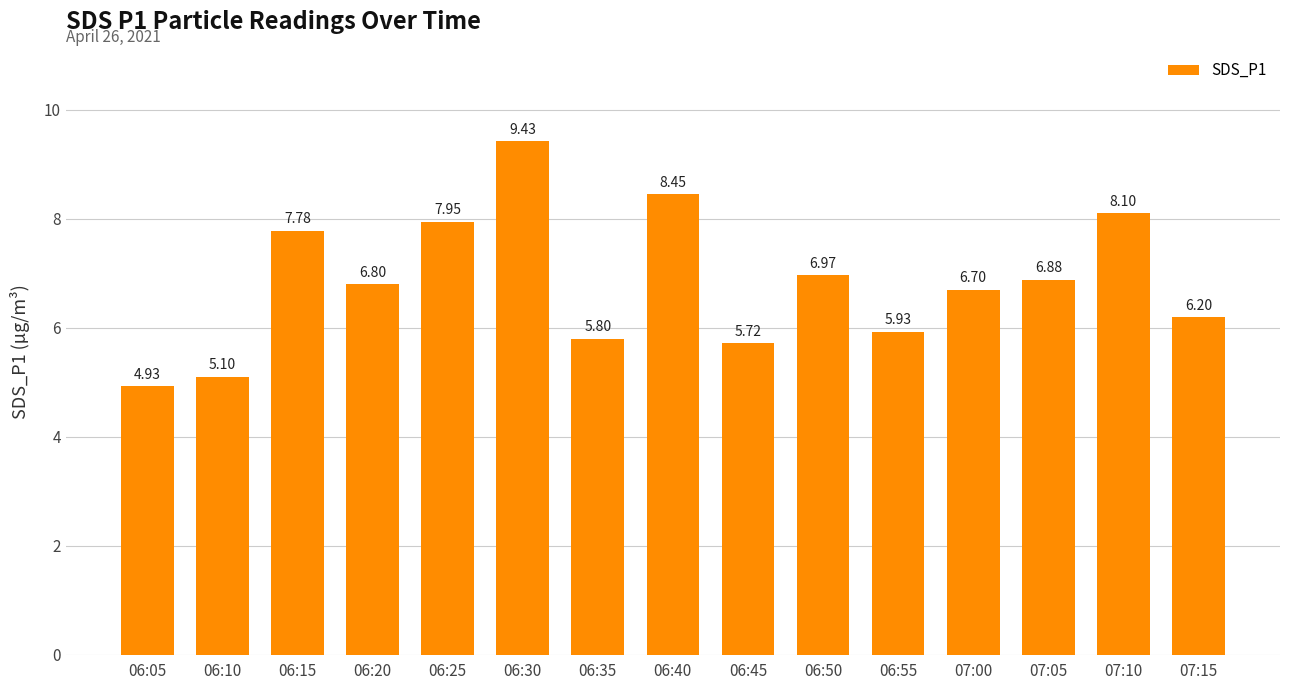

Is it true that the value at 06:55 is 1.4?

False